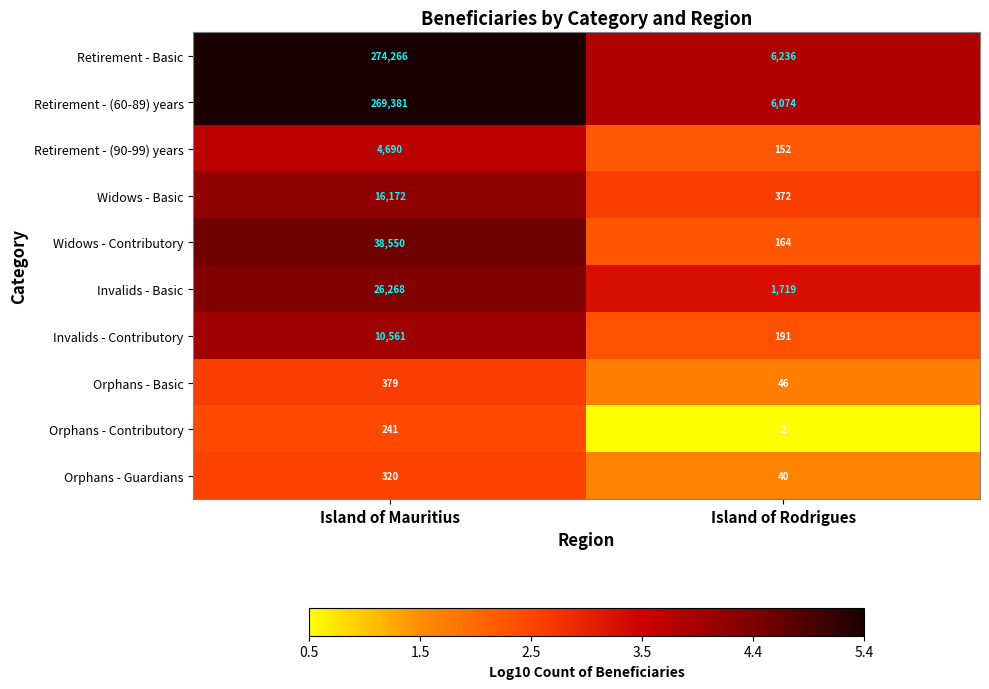

Rank the series by their maximum value, from lowest to highest.

Orphans - Contributory, Orphans - Guardians, Orphans - Basic, Retirement - (90-99) years, Invalids - Contributory, Widows - Basic, Invalids - Basic, Widows - Contributory, Retirement - (60-89) years, Retirement - Basic